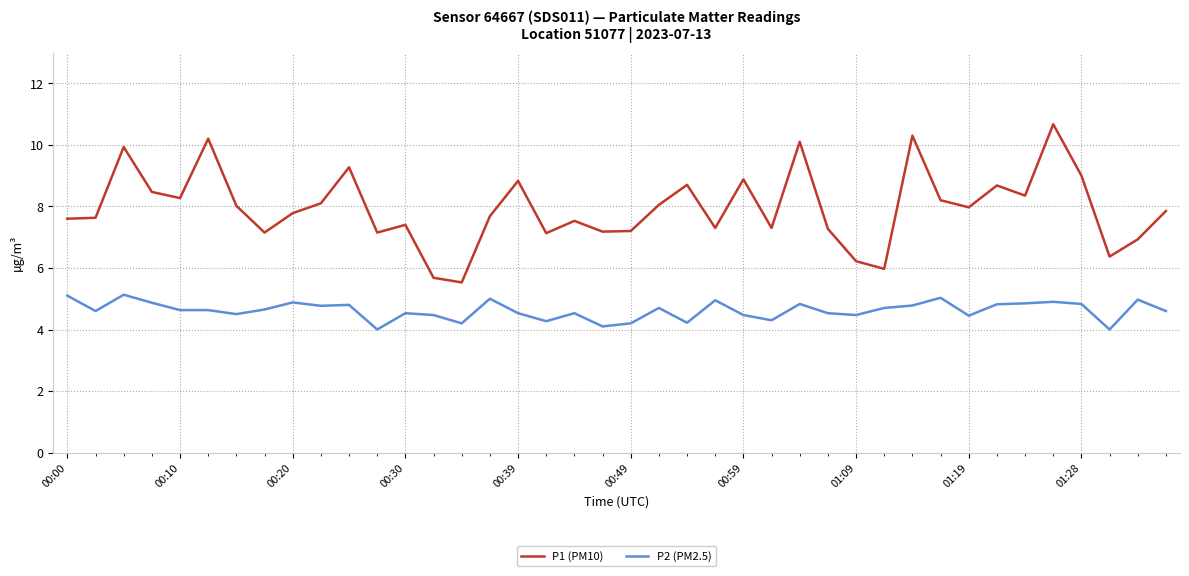

True or false: P2 (PM2.5) and P1 (PM10) cross at least once.

False